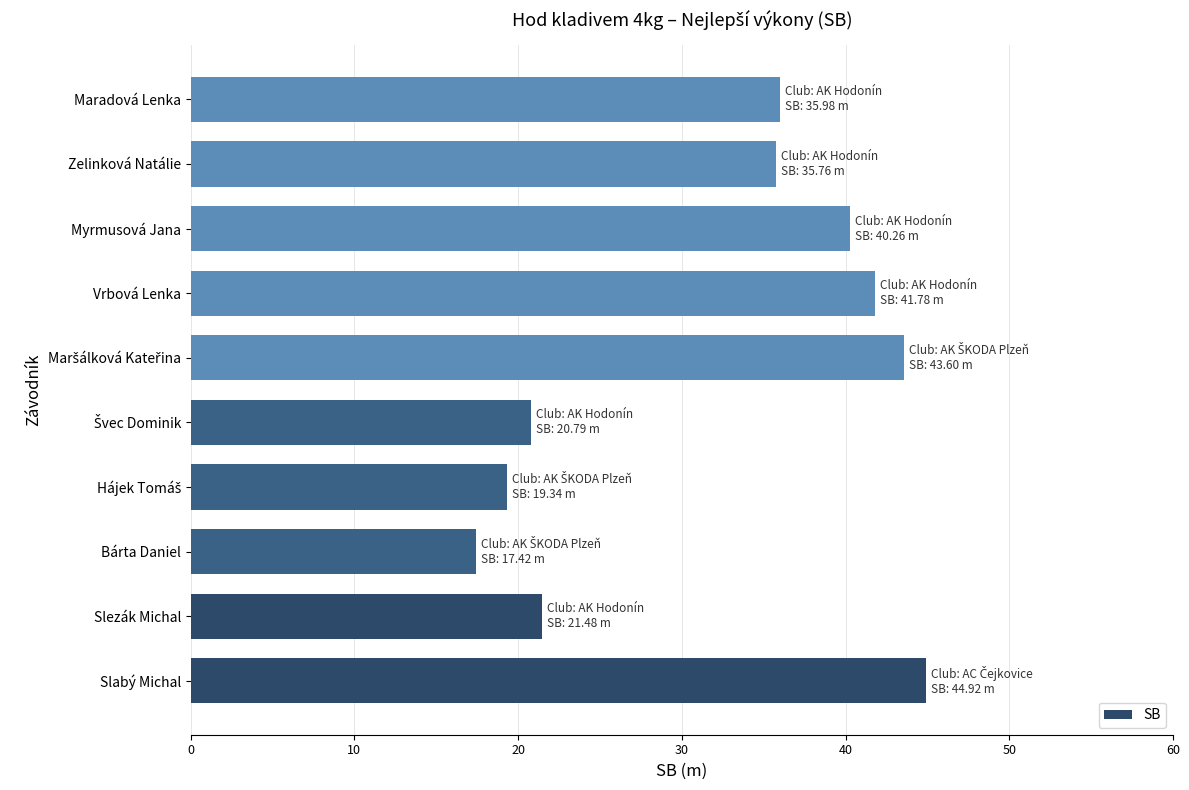

What is the smallest value displayed?

17.4